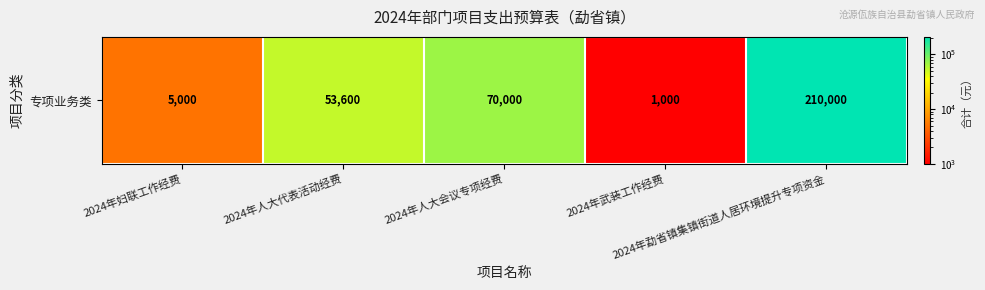

Reading left to right, what are all the values shown in this chart?

5000	53600	70000	1000	210000